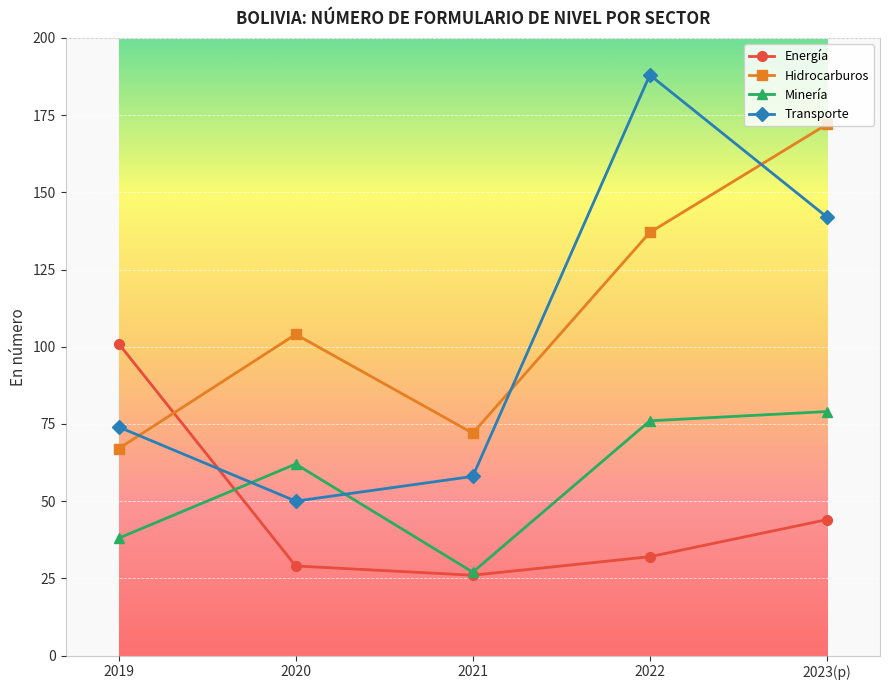

True or false: Minería and Hidrocarburos cross at least once.

False